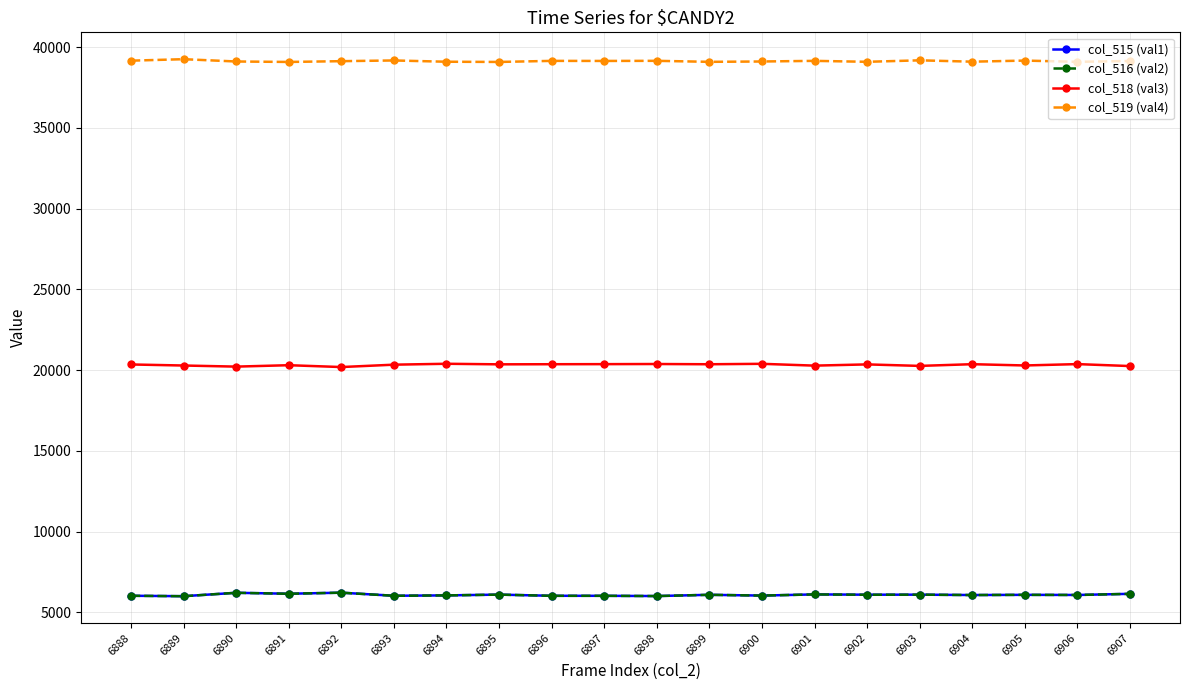

The col_518 (val3) series shows 20376 at 6898. True or false?

True